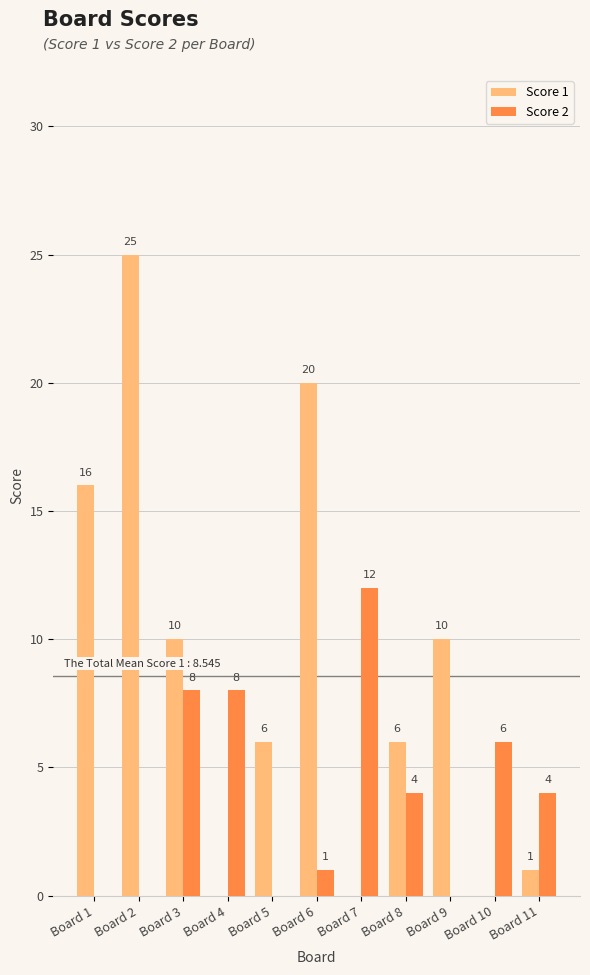

Between Board 1 and Board 9, which series saw the biggest shift?

Score 1